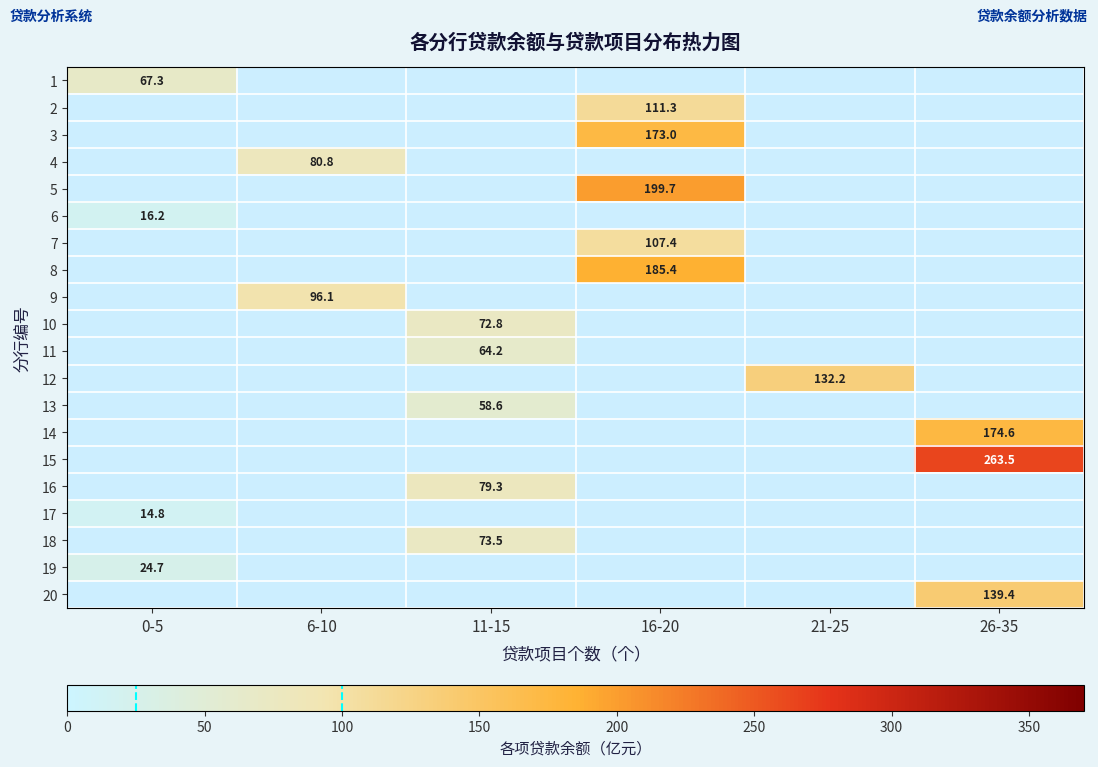

The 13 series shows 15.9 at 11-15. True or false?

False